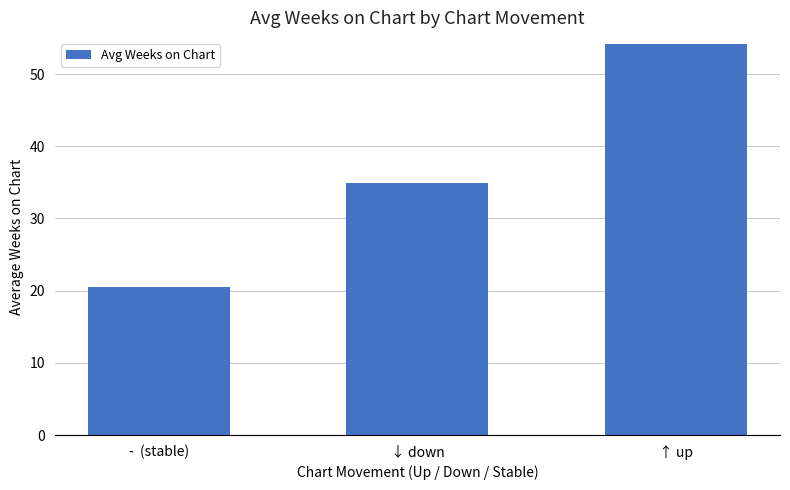

Does the chart contain any negative values?

No